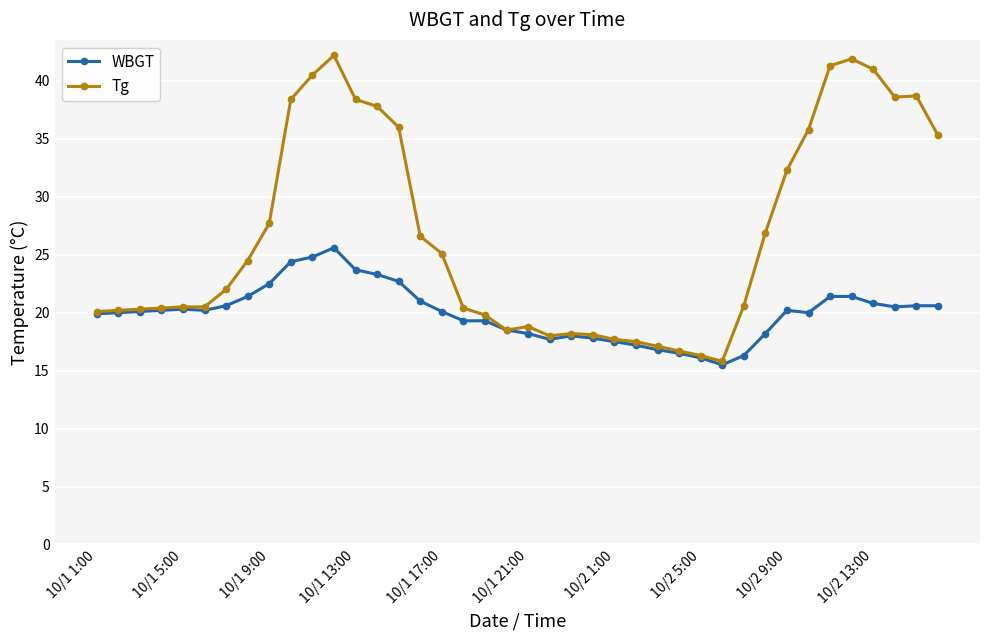

List the series in order of their peak value, highest first.

Tg, WBGT